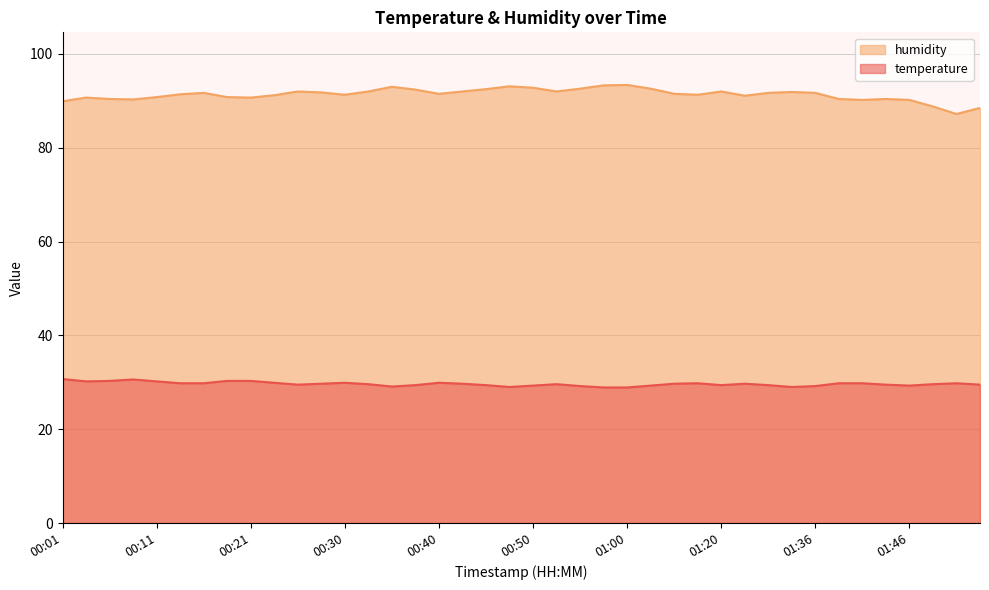

How many lines are shown in the chart?

2